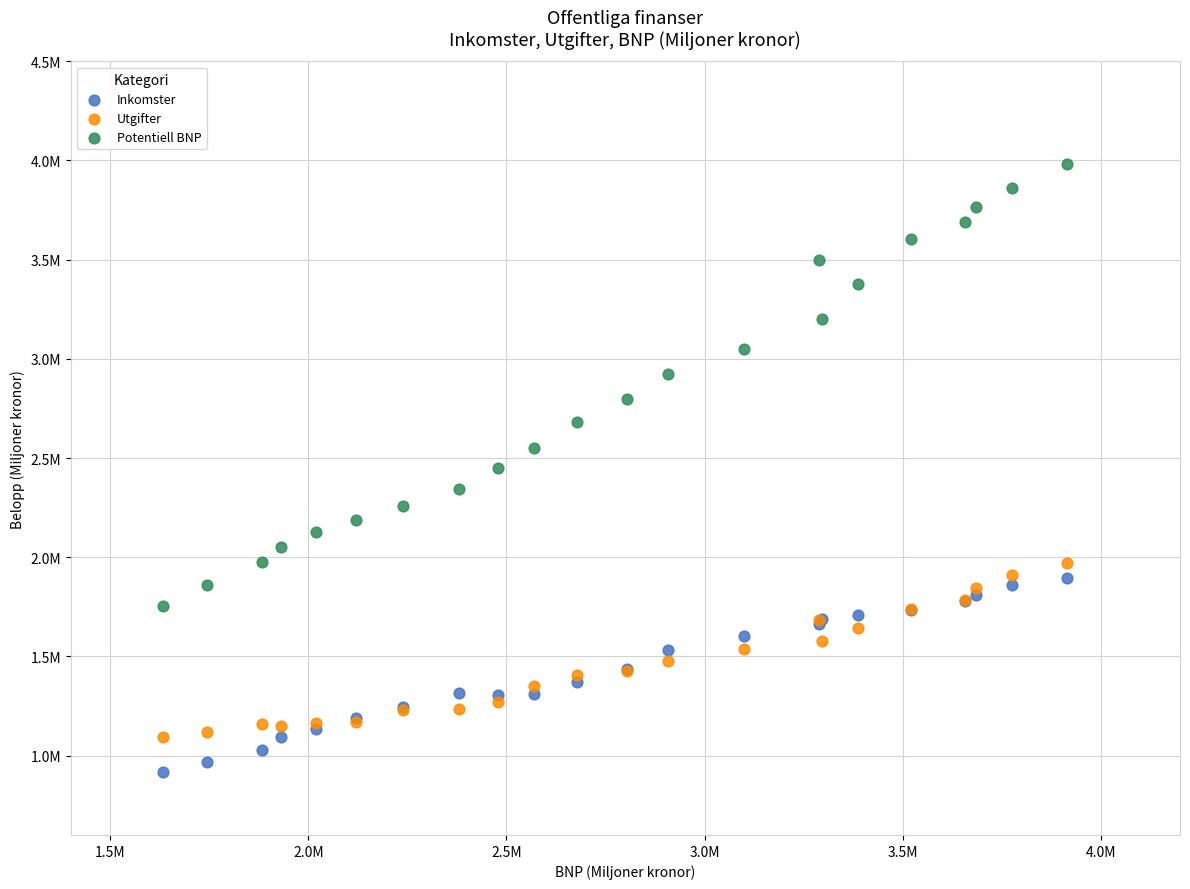

Which series reaches the maximum Y coordinate?

Potentiell BNP